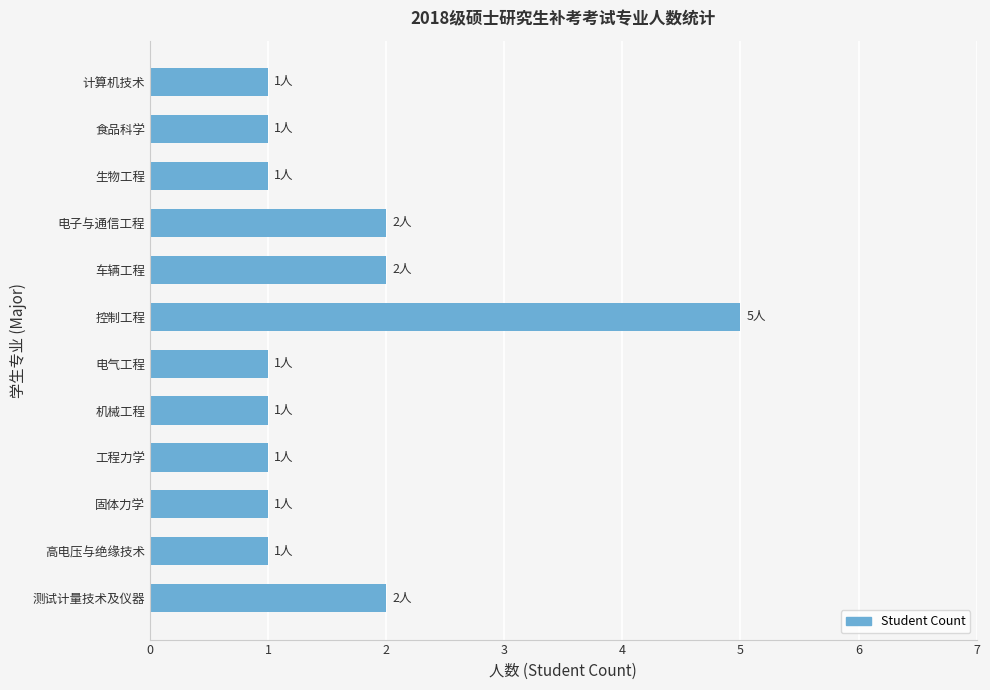

What is the average value?

2